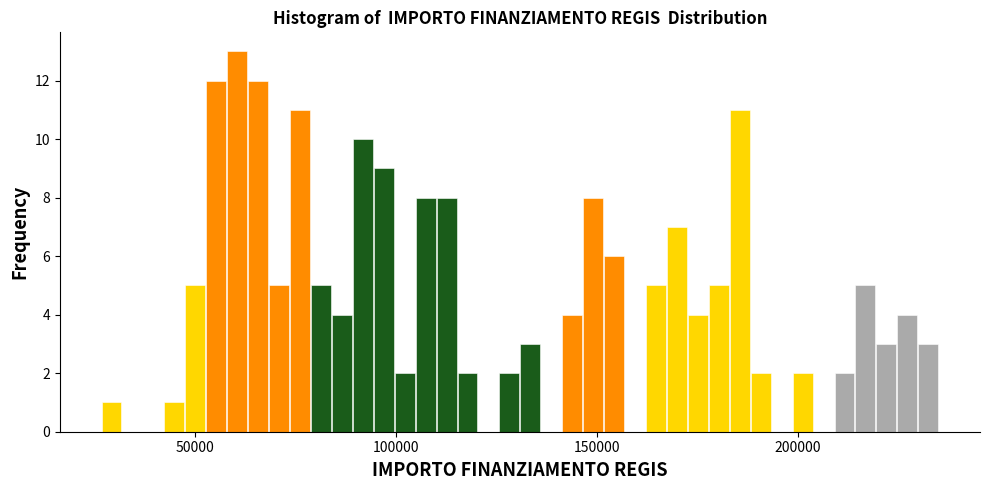

Read against the x-axis, roughly where is the centre of the tallest bar?

60000